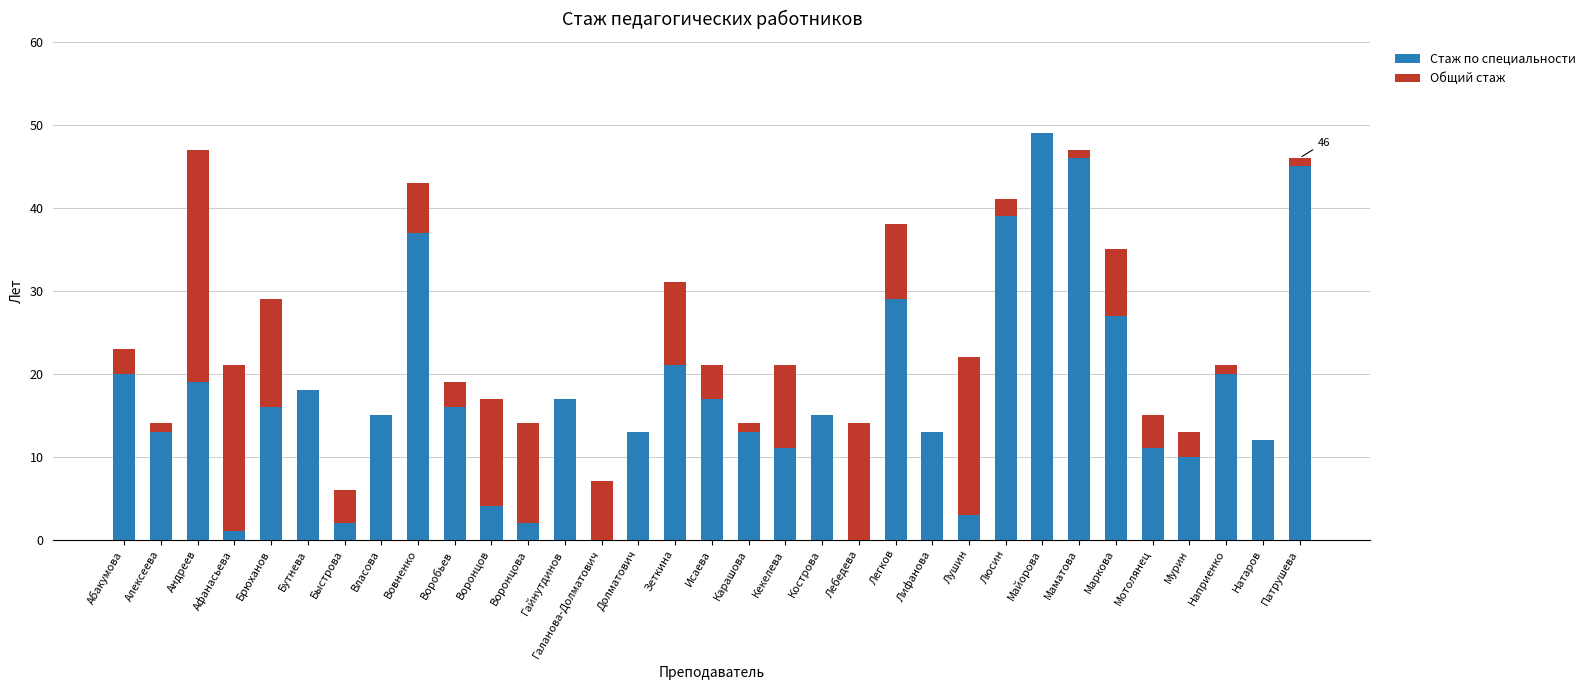

Are the bars grouped side by side (vs. stacked)?

No